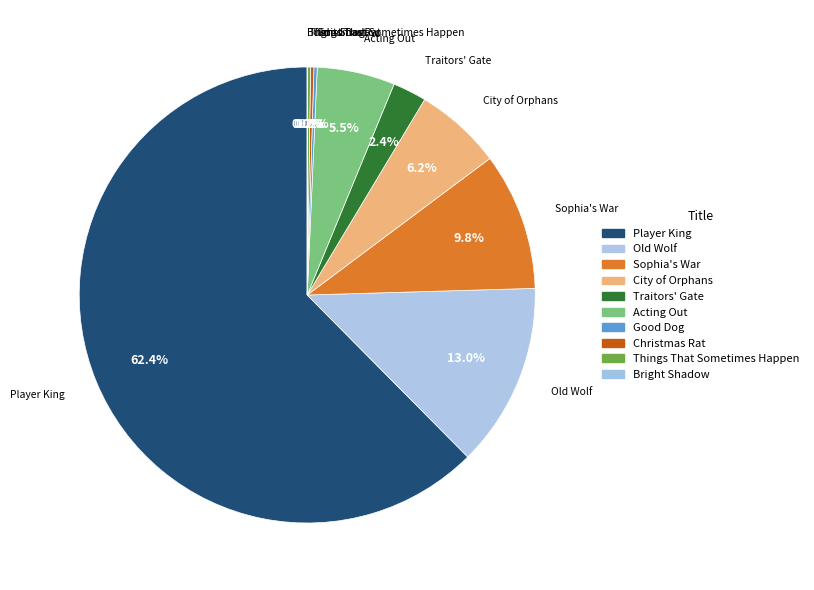

To the nearest percent, what portion does Player King represent?

62%